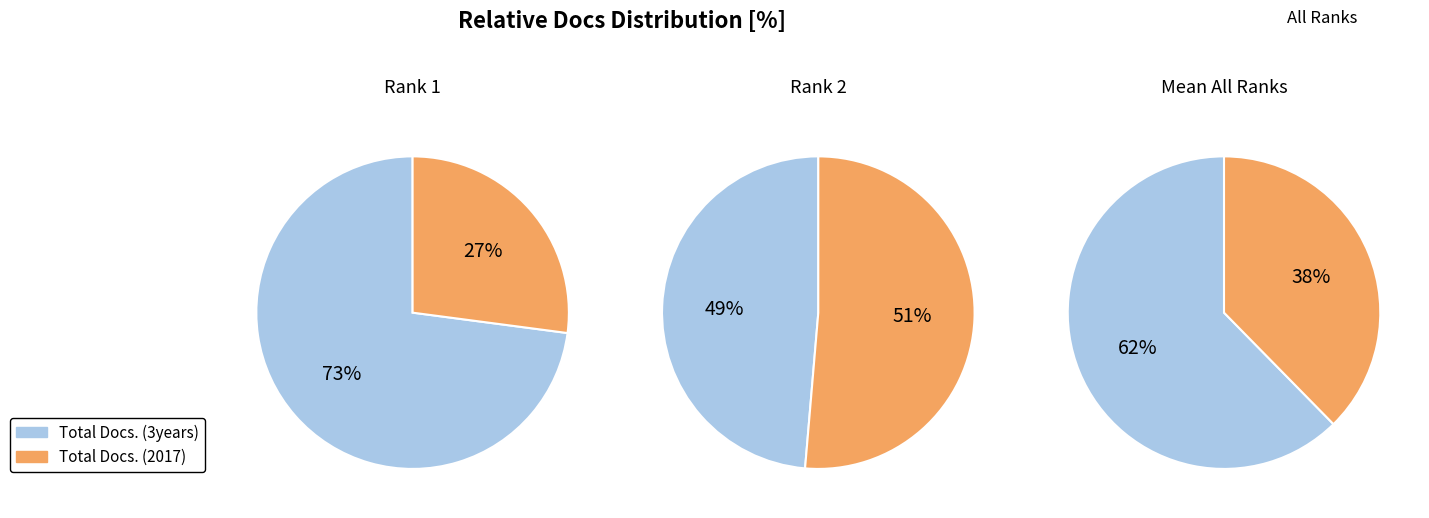

Combined, what portion of the pie is Total Docs. (2017) and Total Docs. (3years)?

100.0%